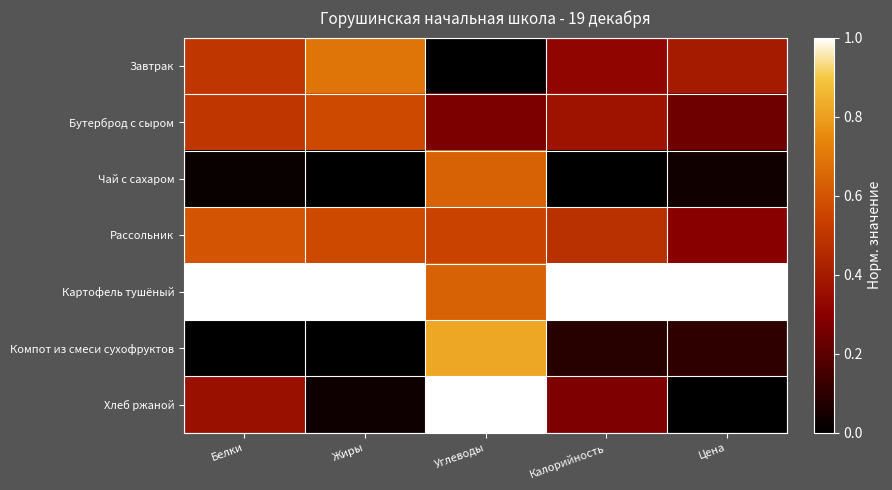

At which category does the chart reach its peak across all series?

Белки